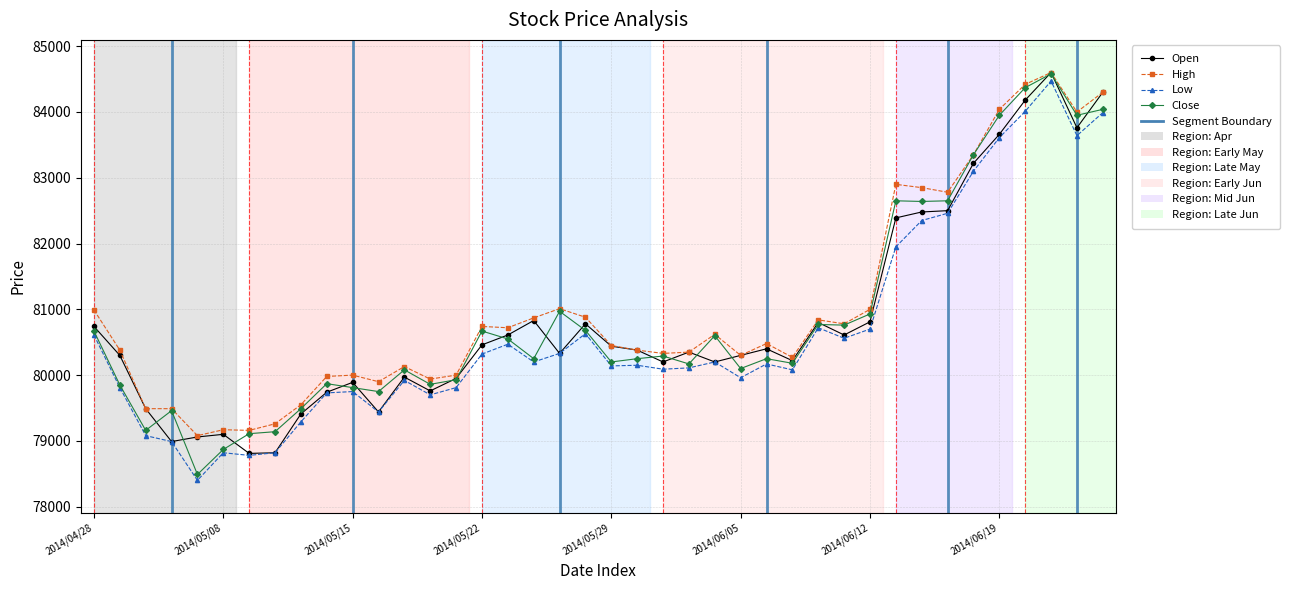

Between 2014/05/09 and 2014/05/20, which series saw the biggest shift?

Open